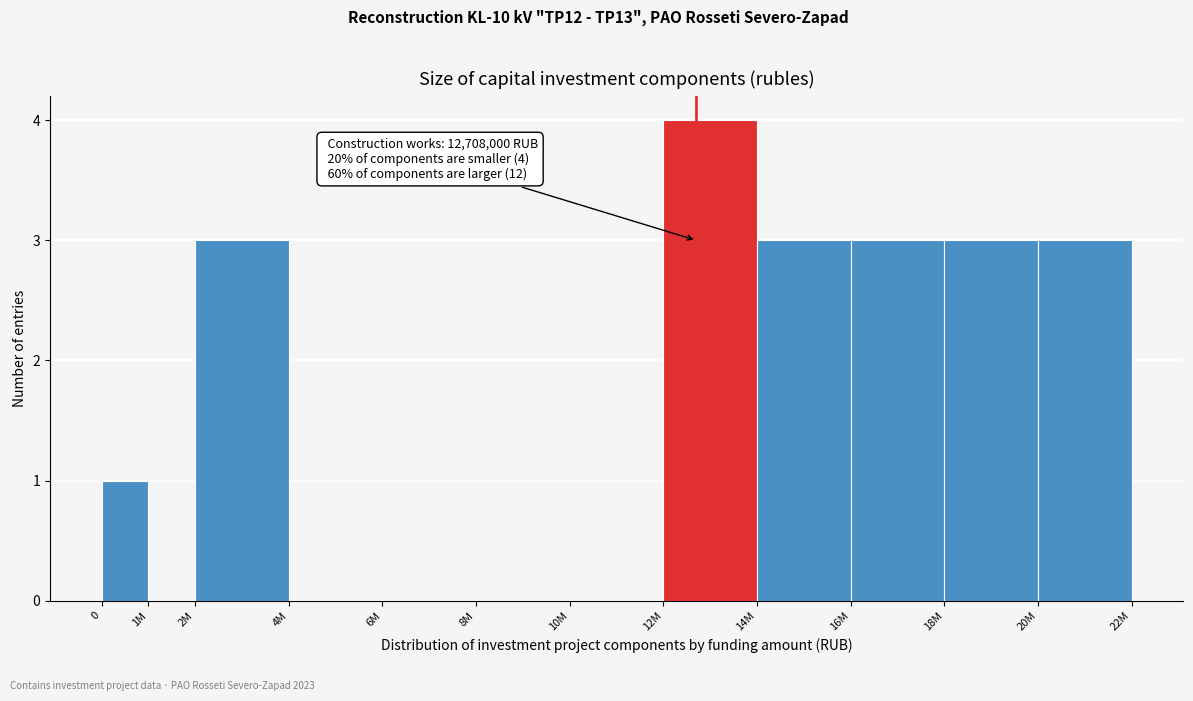

Reading left to right, transcribe all the data shown in this chart.

0=1	1M=0	2M=3	4M=0	6M=0	8M=0	10M=0	12M=4	14M=3	16M=3	18M=3	20M=3